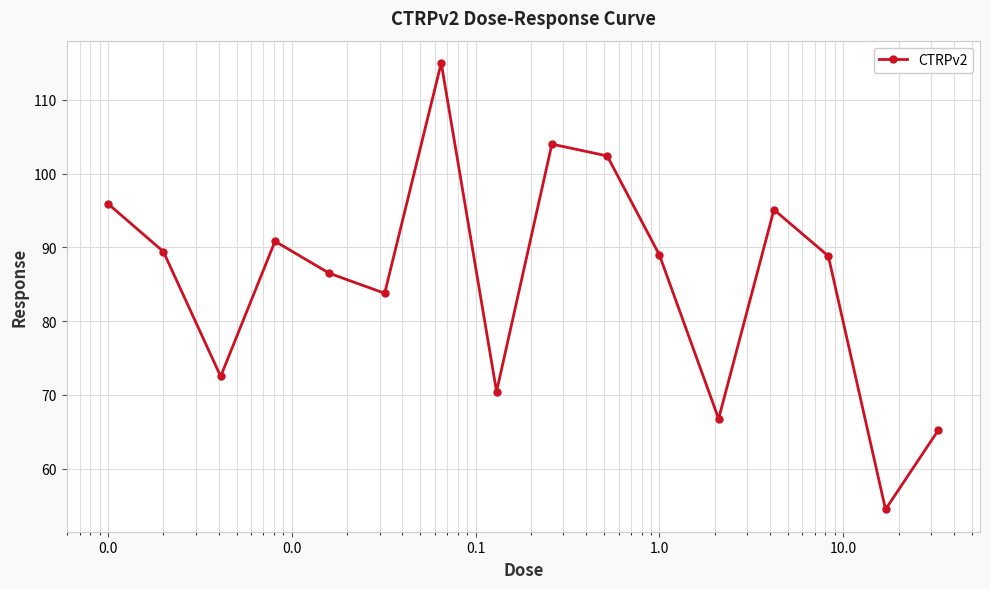

What is the difference between the second highest and second lowest values?

38.7